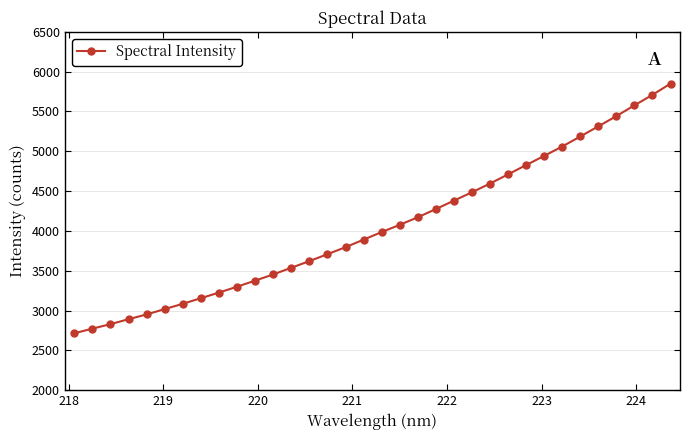

What is the average value?

4056.2